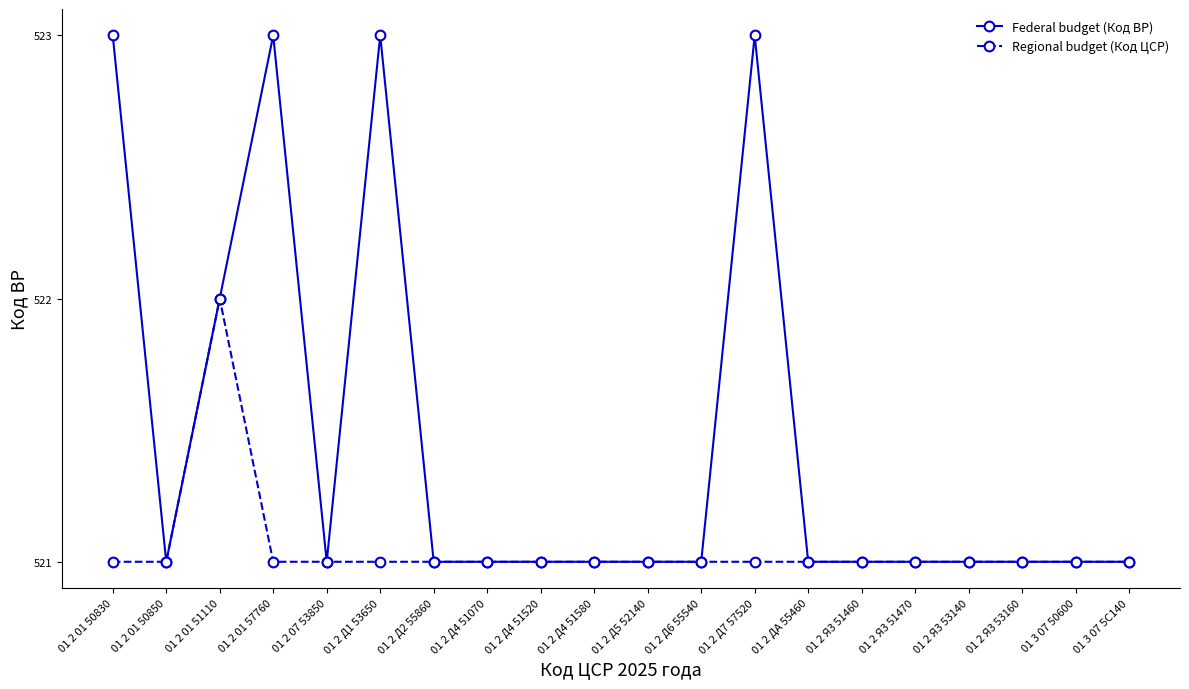

The Regional budget (Код ЦСР) series shows 227 at 01 2 Д4 51070. True or false?

False